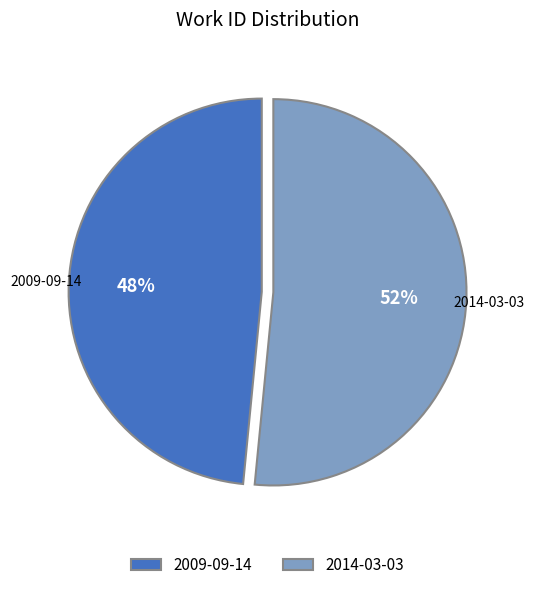

Is it true that 2009-09-14 is 48% of the pie?

True